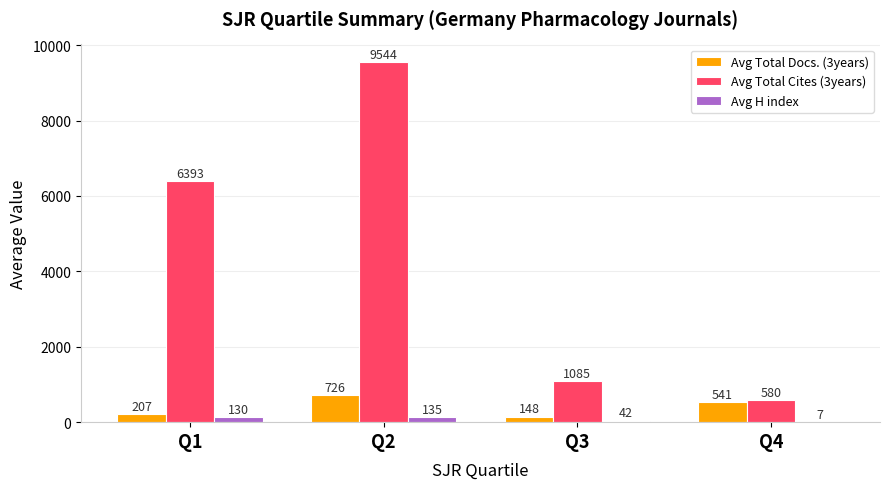

Which series has the largest total across all categories?

Avg Total Cites (3years)